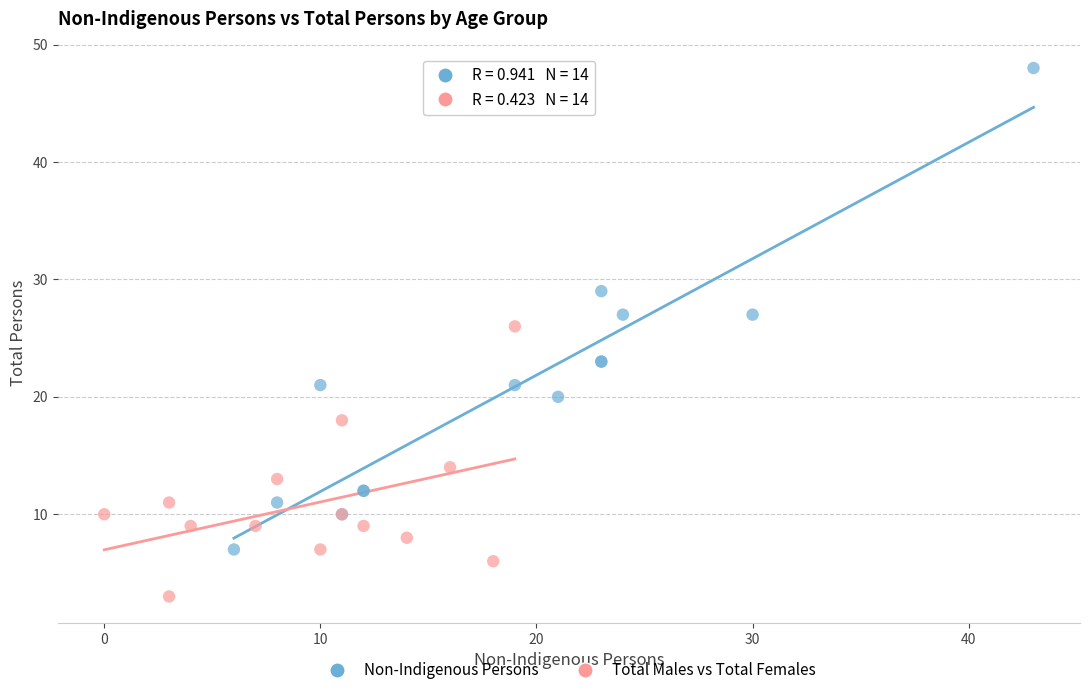

Which series reaches the maximum Y coordinate?

Non-Indigenous Persons